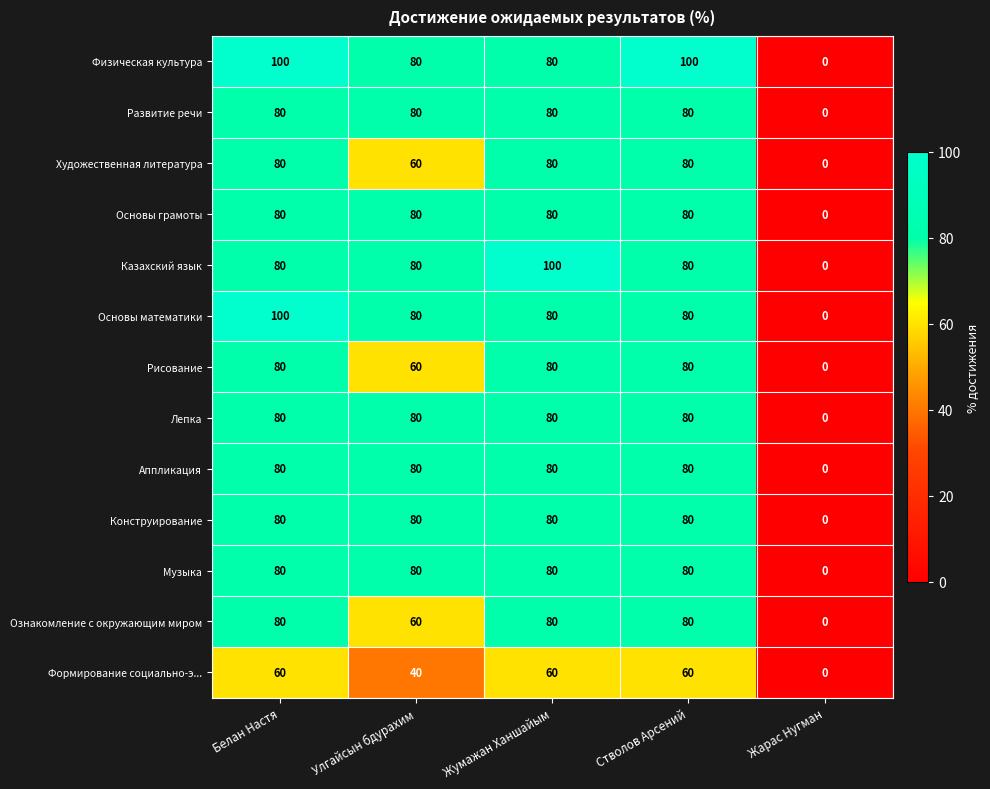

Which label corresponds to the smallest value in the chart?

Жарас Нугман